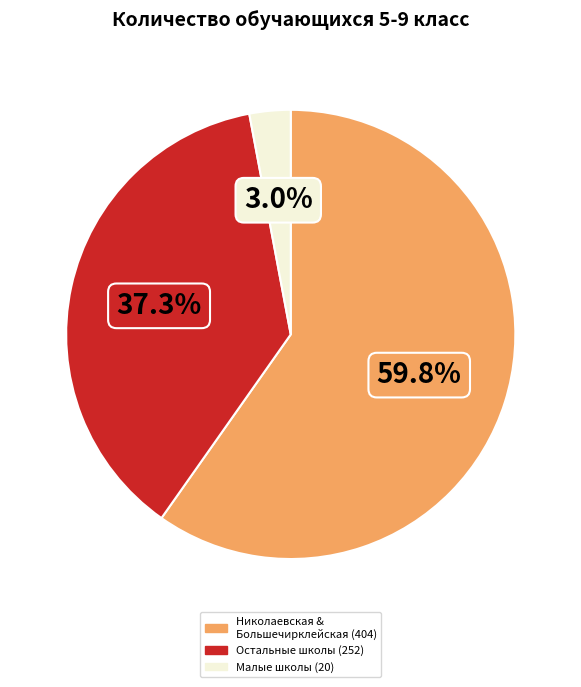

Is there a majority slice in this chart?

Yes